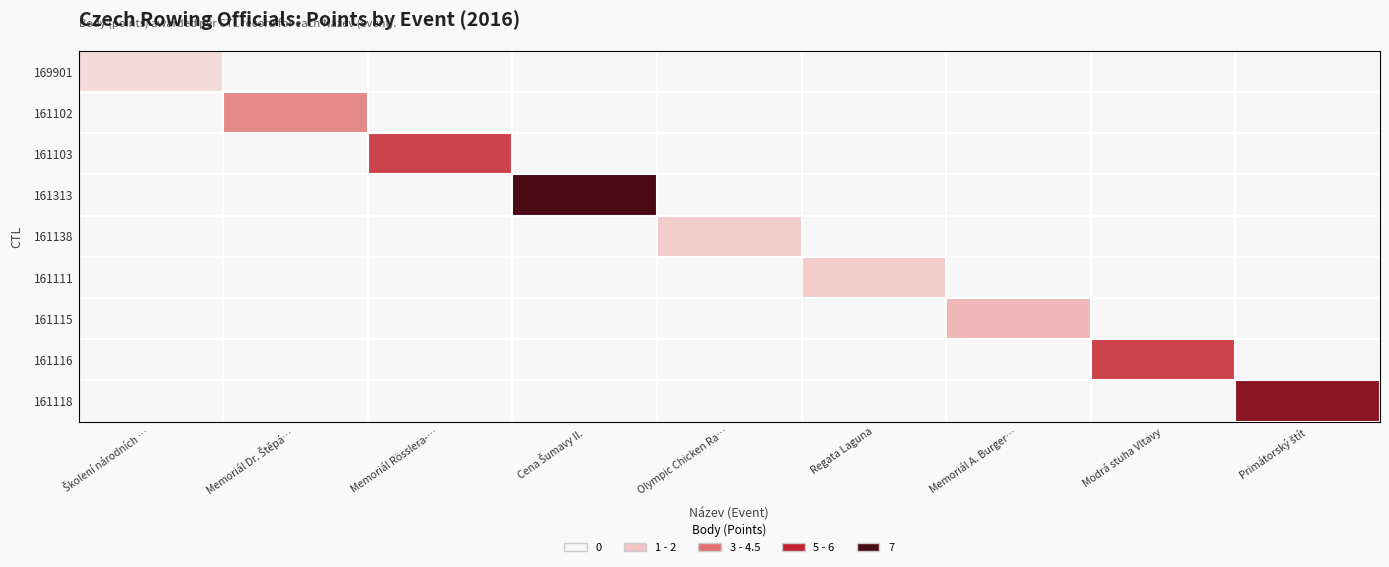

Reading right to left, what are all the values shown in this chart?

169901: Primátorský štít=0.0	Modrá stuha Vltavy=0.0	Memoriál A. Burger…=0.0	Regata Laguna=0.0	Olympic Chicken Ra…=0.0	Cena Šumavy II.=0.0	Memoriál Rösslera-…=0.0	Memoriál Dr. Štěpá…=0.0	Školení národních …=1.0
161102: Primátorský štít=0.0	Modrá stuha Vltavy=0.0	Memoriál A. Burger…=0.0	Regata Laguna=0.0	Olympic Chicken Ra…=0.0	Cena Šumavy II.=0.0	Memoriál Rösslera-…=0.0	Memoriál Dr. Štěpá…=3.0	Školení národních …=0.0
161103: Primátorský štít=0.0	Modrá stuha Vltavy=0.0	Memoriál A. Burger…=0.0	Regata Laguna=0.0	Olympic Chicken Ra…=0.0	Cena Šumavy II.=0.0	Memoriál Rösslera-…=4.5	Memoriál Dr. Štěpá…=0.0	Školení národních …=0.0
161313: Primátorský štít=0.0	Modrá stuha Vltavy=0.0	Memoriál A. Burger…=0.0	Regata Laguna=0.0	Olympic Chicken Ra…=0.0	Cena Šumavy II.=7.0	Memoriál Rösslera-…=0.0	Memoriál Dr. Štěpá…=0.0	Školení národních …=0.0
161138: Primátorský štít=0.0	Modrá stuha Vltavy=0.0	Memoriál A. Burger…=0.0	Regata Laguna=0.0	Olympic Chicken Ra…=1.5	Cena Šumavy II.=0.0	Memoriál Rösslera-…=0.0	Memoriál Dr. Štěpá…=0.0	Školení národních …=0.0
161111: Primátorský štít=0.0	Modrá stuha Vltavy=0.0	Memoriál A. Burger…=0.0	Regata Laguna=1.5	Olympic Chicken Ra…=0.0	Cena Šumavy II.=0.0	Memoriál Rösslera-…=0.0	Memoriál Dr. Štěpá…=0.0	Školení národních …=0.0
161115: Primátorský štít=0.0	Modrá stuha Vltavy=0.0	Memoriál A. Burger…=2.0	Regata Laguna=0.0	Olympic Chicken Ra…=0.0	Cena Šumavy II.=0.0	Memoriál Rösslera-…=0.0	Memoriál Dr. Štěpá…=0.0	Školení národních …=0.0
161116: Primátorský štít=0.0	Modrá stuha Vltavy=4.5	Memoriál A. Burger…=0.0	Regata Laguna=0.0	Olympic Chicken Ra…=0.0	Cena Šumavy II.=0.0	Memoriál Rösslera-…=0.0	Memoriál Dr. Štěpá…=0.0	Školení národních …=0.0
161118: Primátorský štít=6.0	Modrá stuha Vltavy=0.0	Memoriál A. Burger…=0.0	Regata Laguna=0.0	Olympic Chicken Ra…=0.0	Cena Šumavy II.=0.0	Memoriál Rösslera-…=0.0	Memoriál Dr. Štěpá…=0.0	Školení národních …=0.0